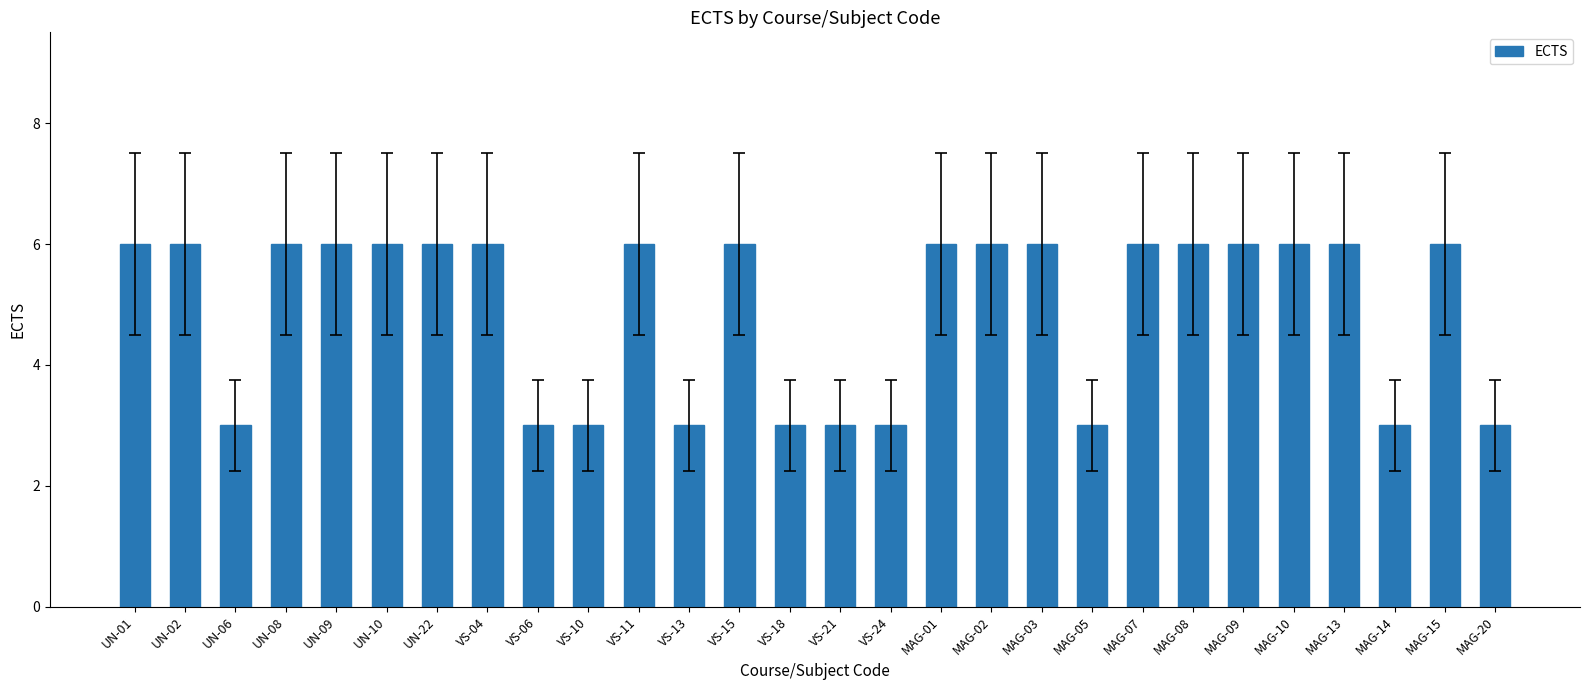

How many distinct data groups are displayed?

1